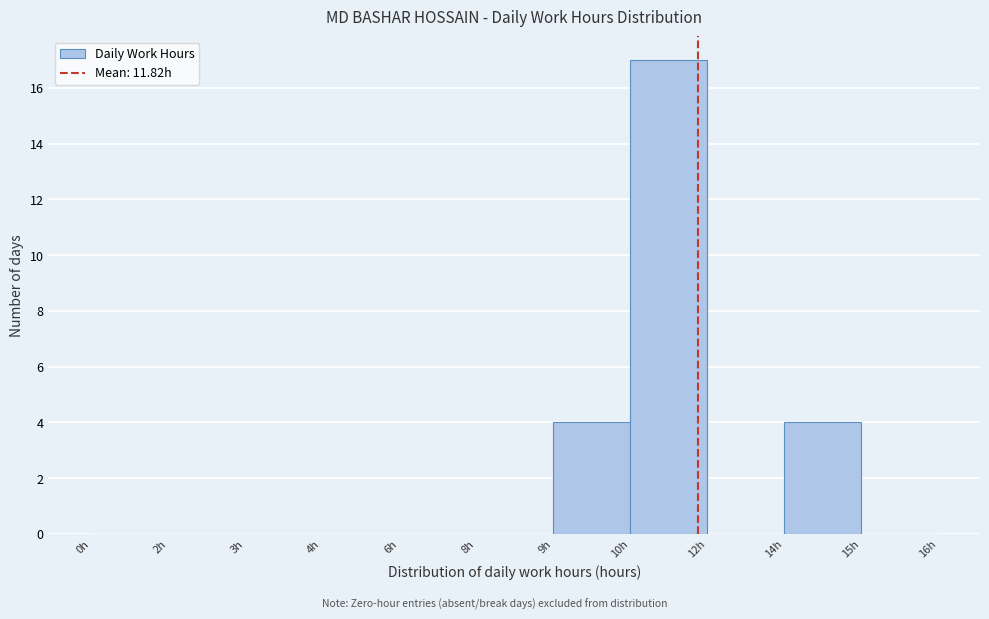

Reading right to left, list all the values displayed in this chart.

15h=0	14h=4	12h=0	10h=17	9h=4	8h=0	6h=0	4h=0	3h=0	2h=0	0h=0